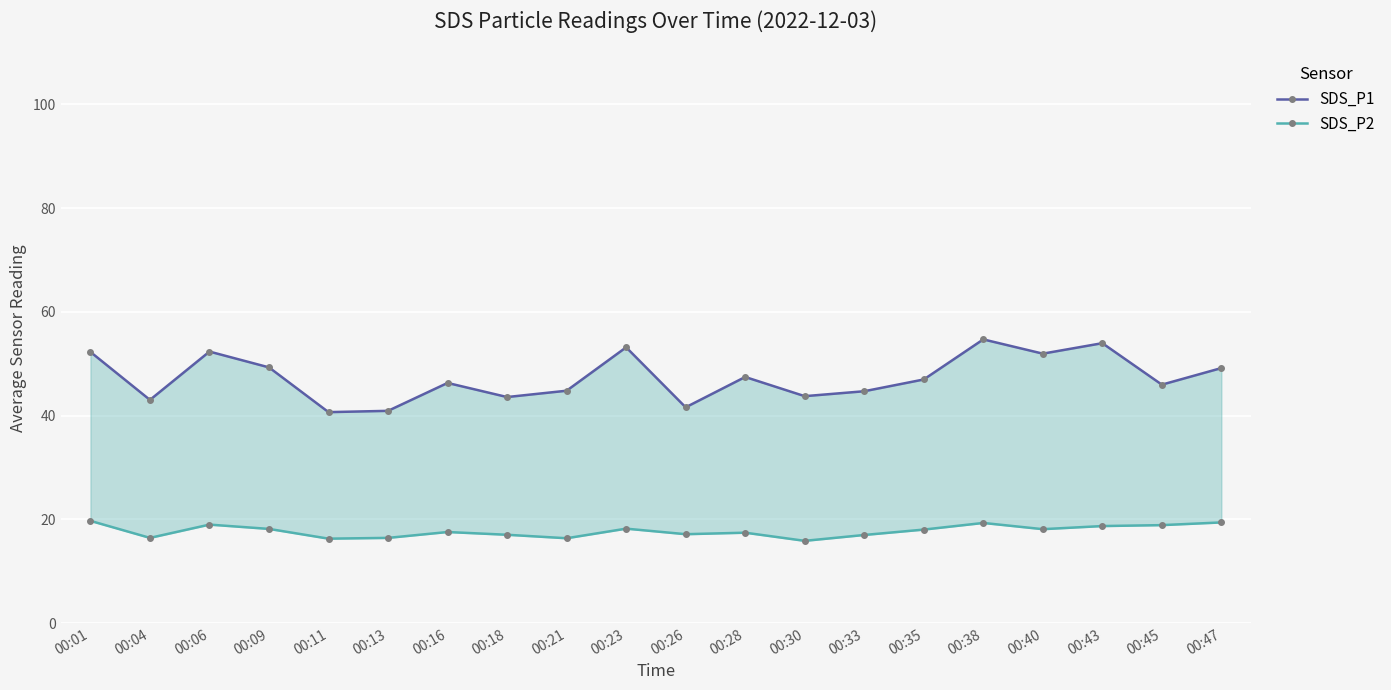

How many series are shown in this chart?

2